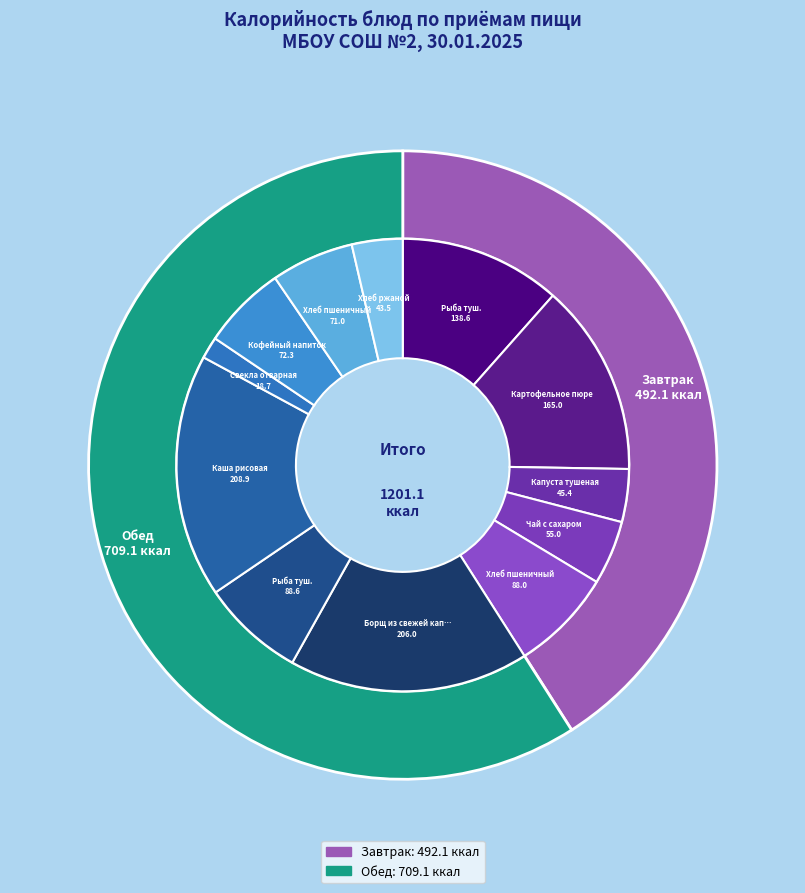

Is Капуста тушеная the majority of the pie?

No